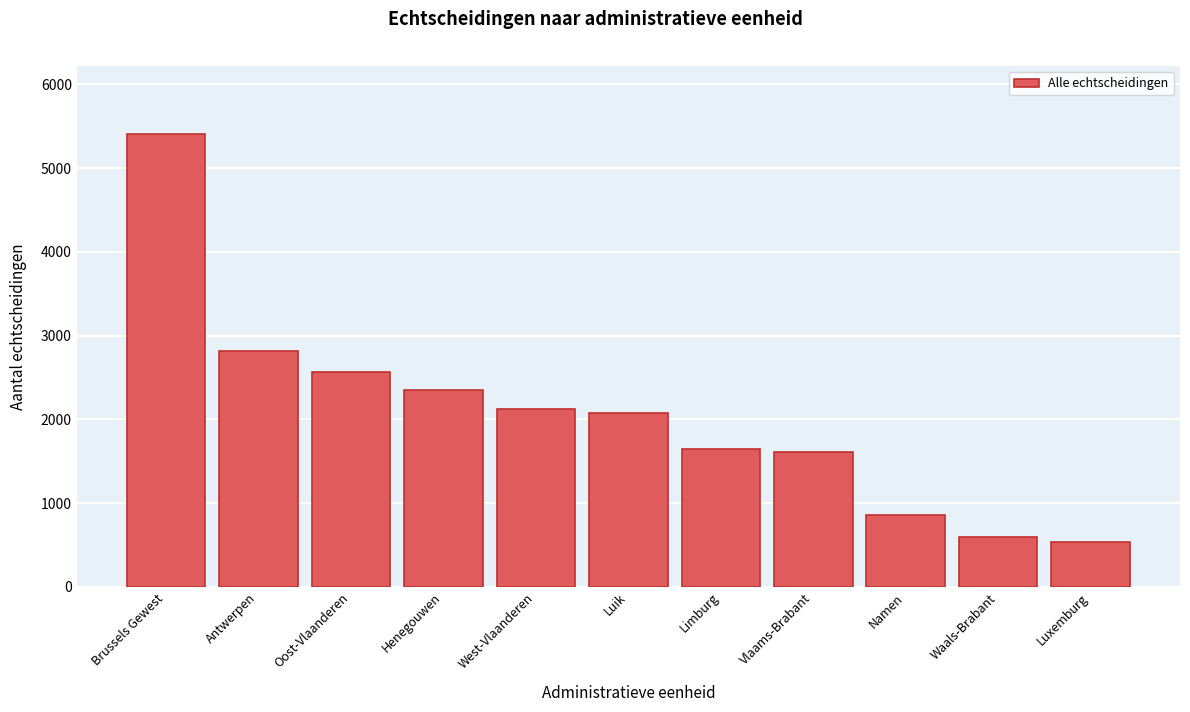

Reading left to right, what are all the values shown in this chart?

5408	2819	2561	2351	2125	2079	1647	1609	863	591	539